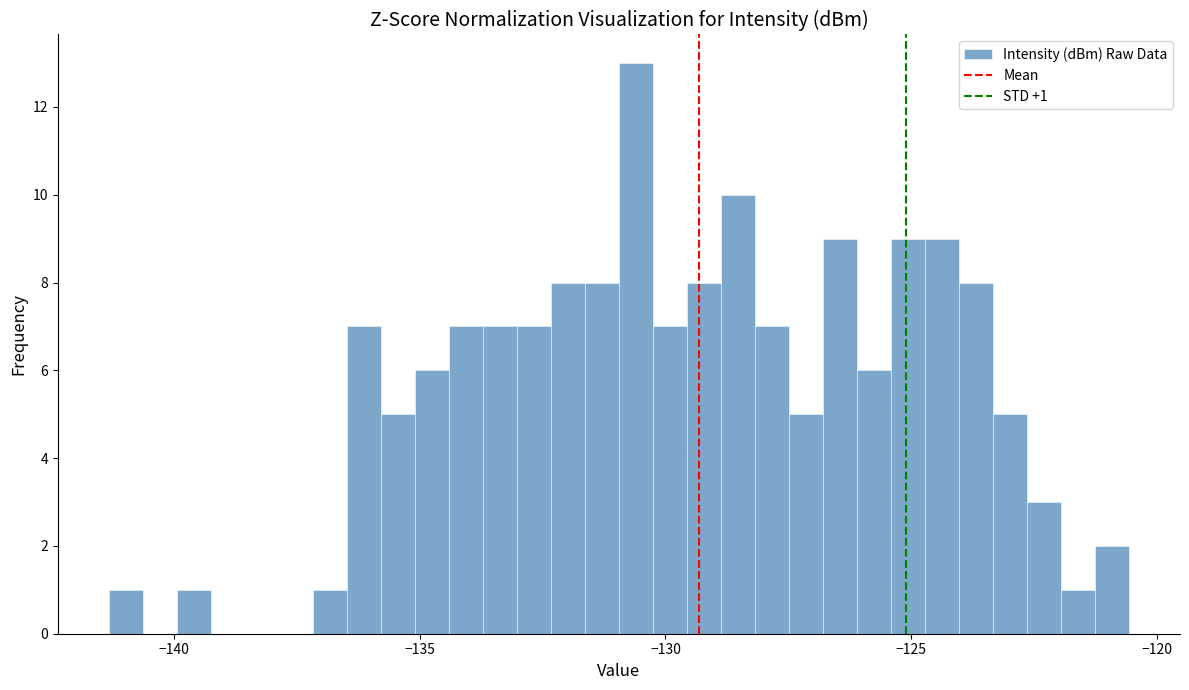

Around what value on the x-axis is the tallest bar? Give the approximate position of its centre, as read against the axis.

-130.5